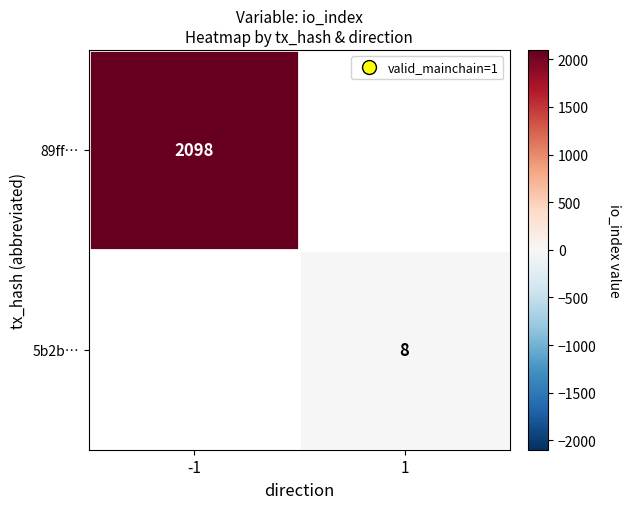

Is it true that 89ff… equals 3342 at -1?

False